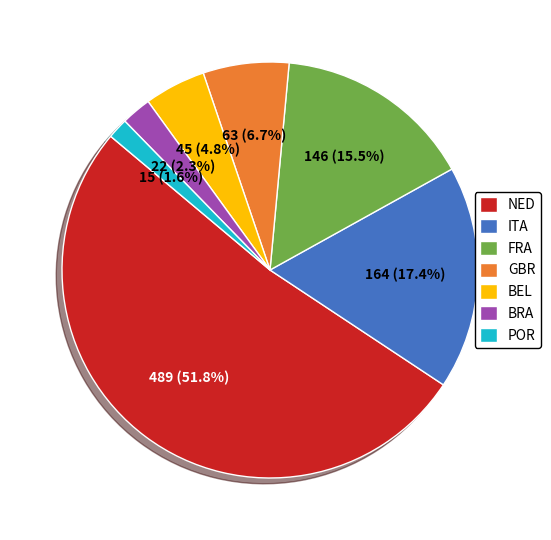

How many slices are in this pie chart?

7